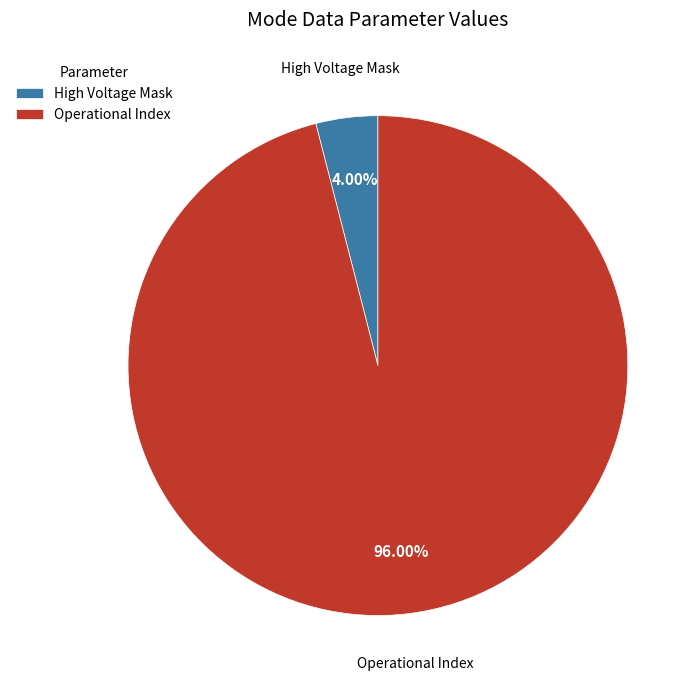

To the nearest percent, what is the difference between the largest and smallest slice percentages?

92%